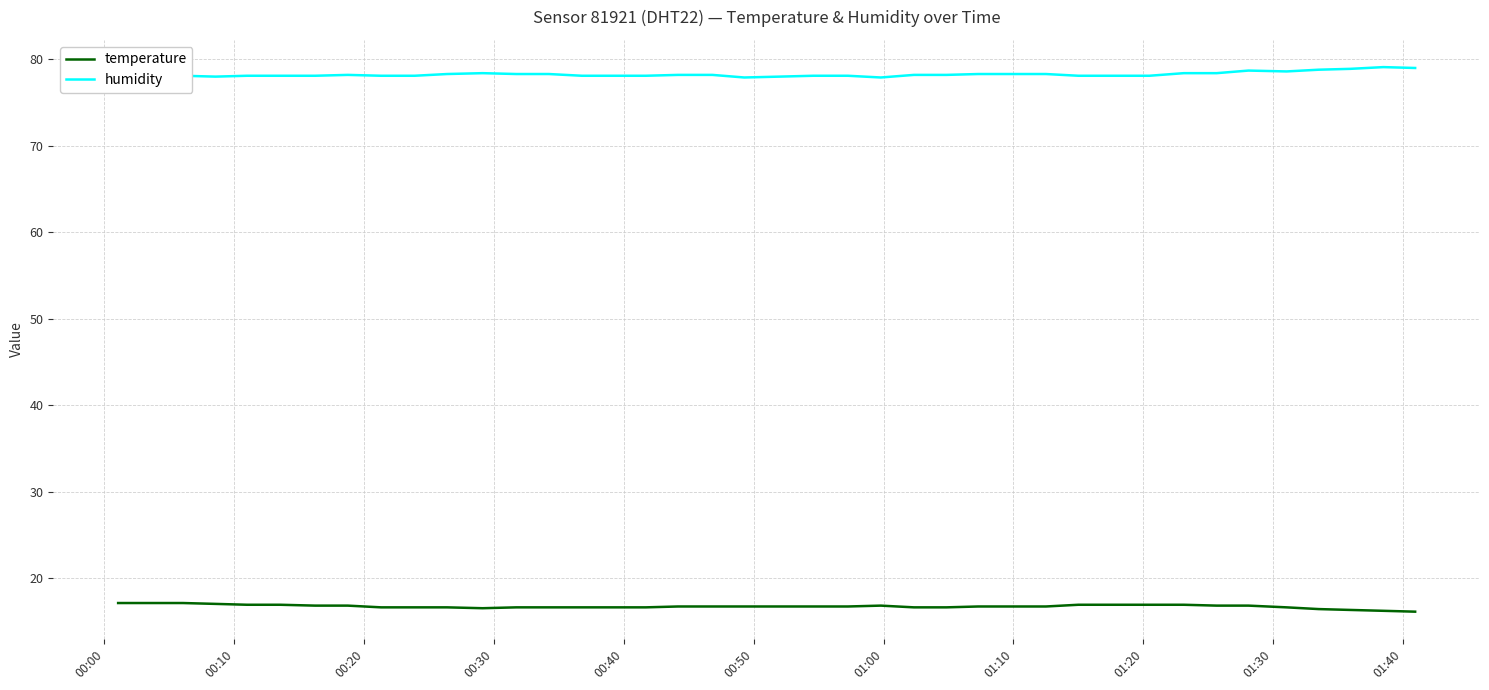

What is the minimum value shown in the chart?

16.1